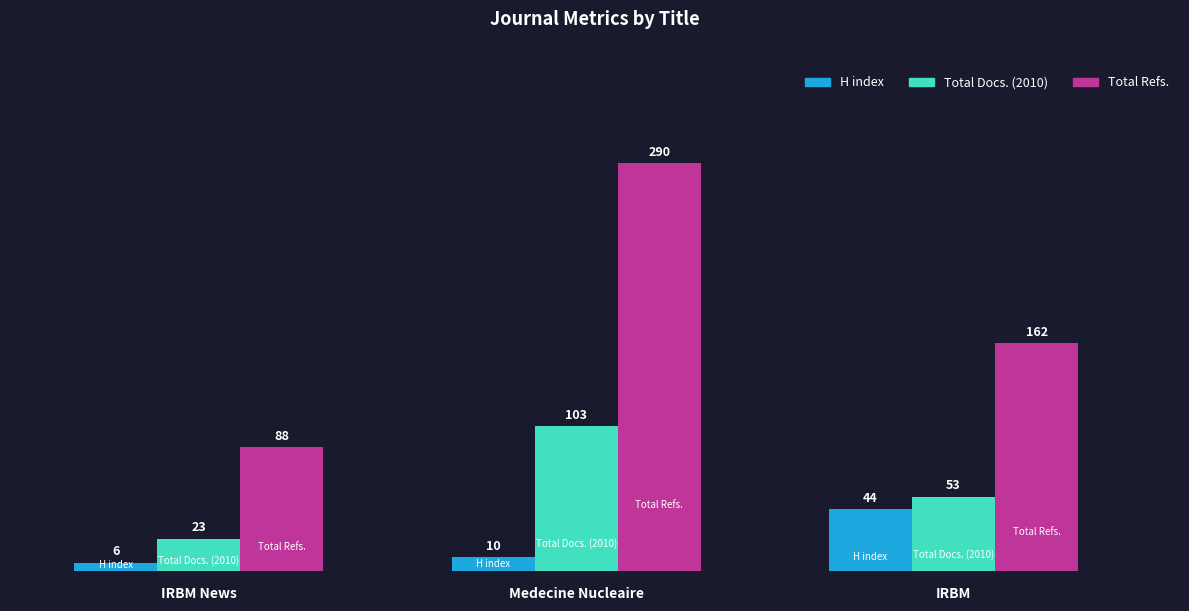

Reading left to right, list all the values displayed in this chart.

H index: IRBM News=6	Medecine Nucleaire=10	IRBM=44
Total Docs. (2010): IRBM News=23	Medecine Nucleaire=103	IRBM=53
Total Refs.: IRBM News=88	Medecine Nucleaire=290	IRBM=162